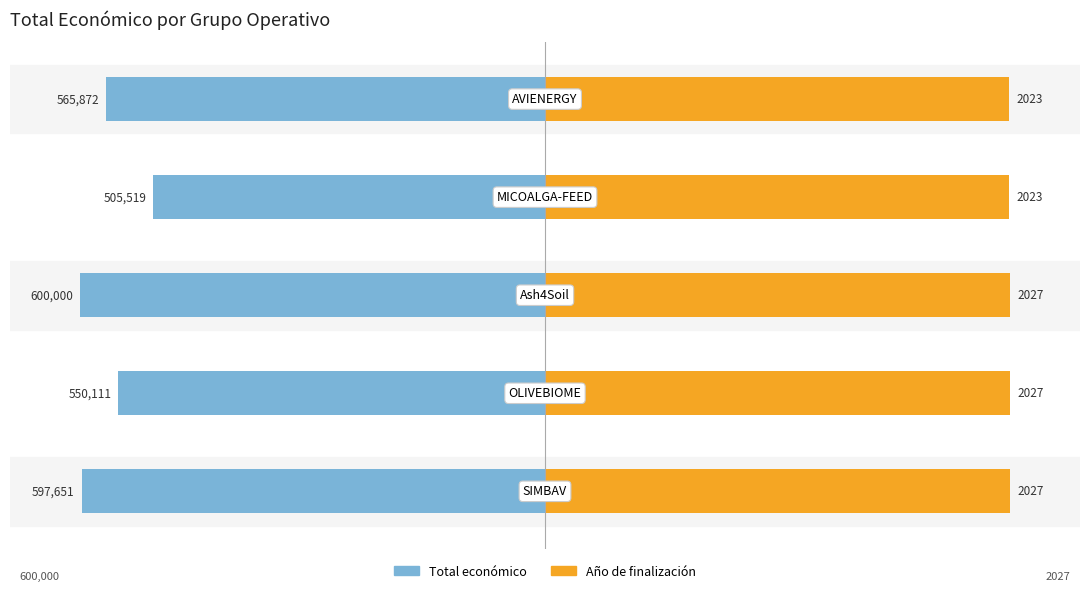

The Año de finalización series shows 177.4 at 1. True or false?

False